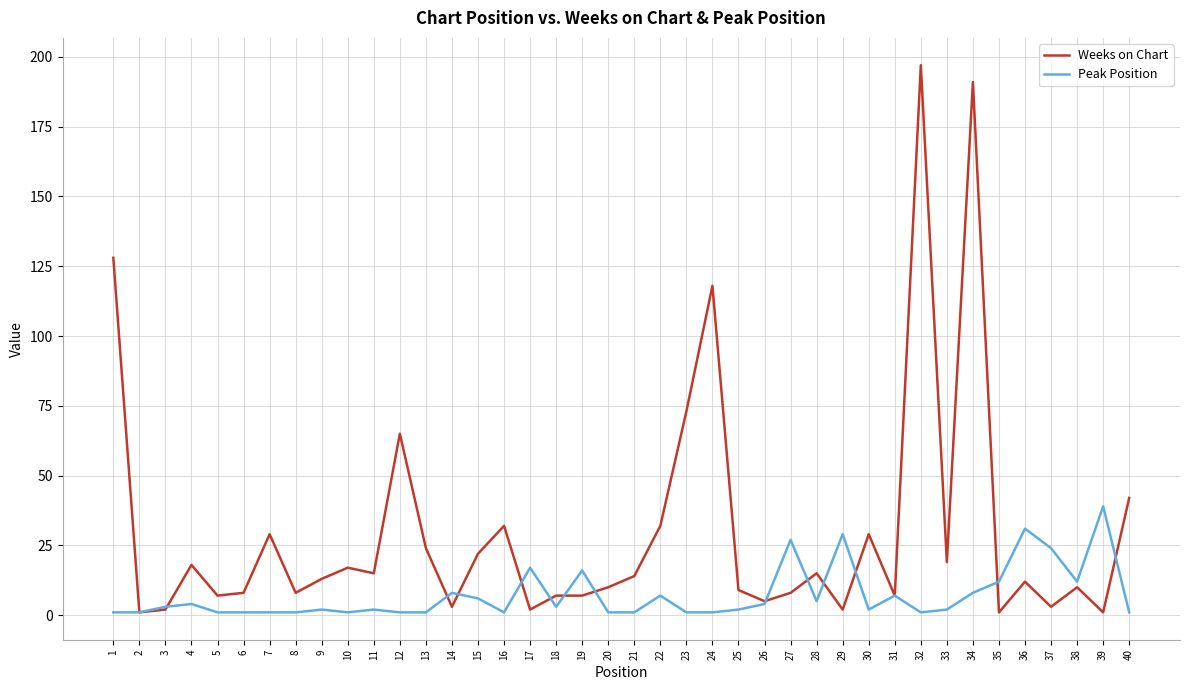

Rank the series by their maximum value, from highest to lowest.

Weeks on Chart, Peak Position